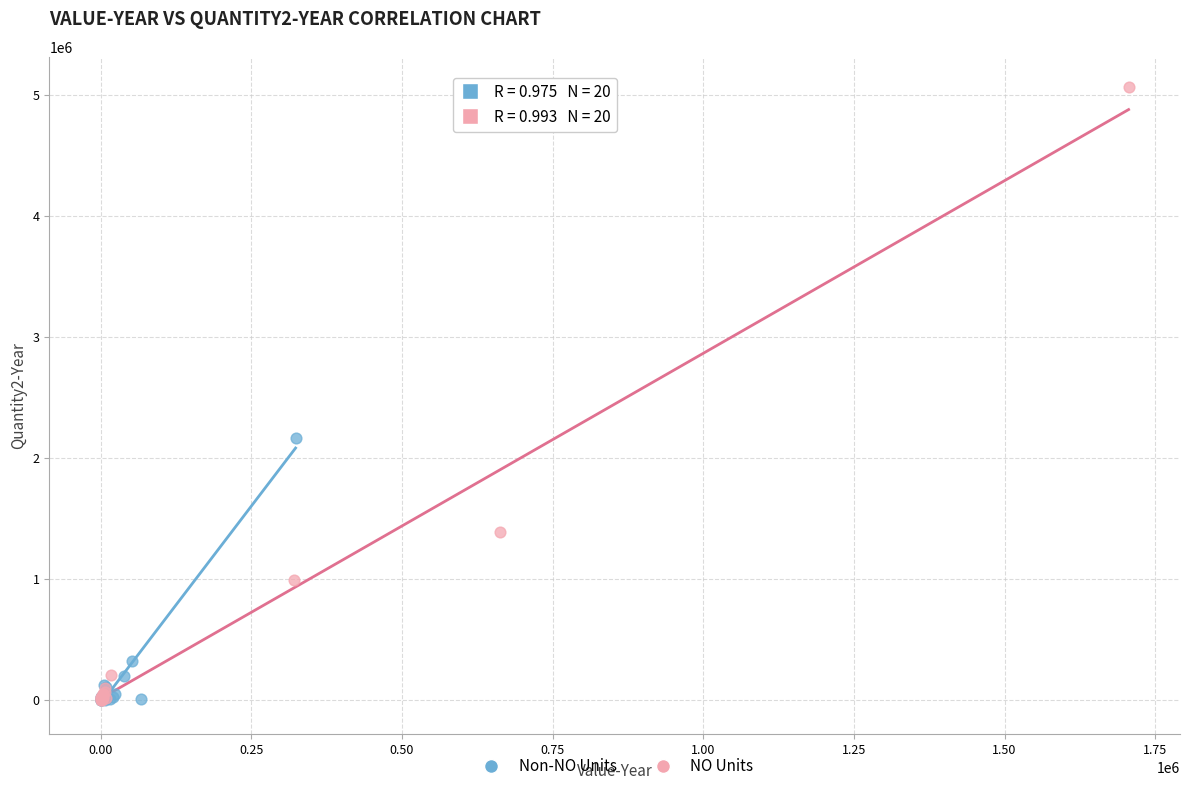

Which series reaches the maximum Y coordinate?

NO Units